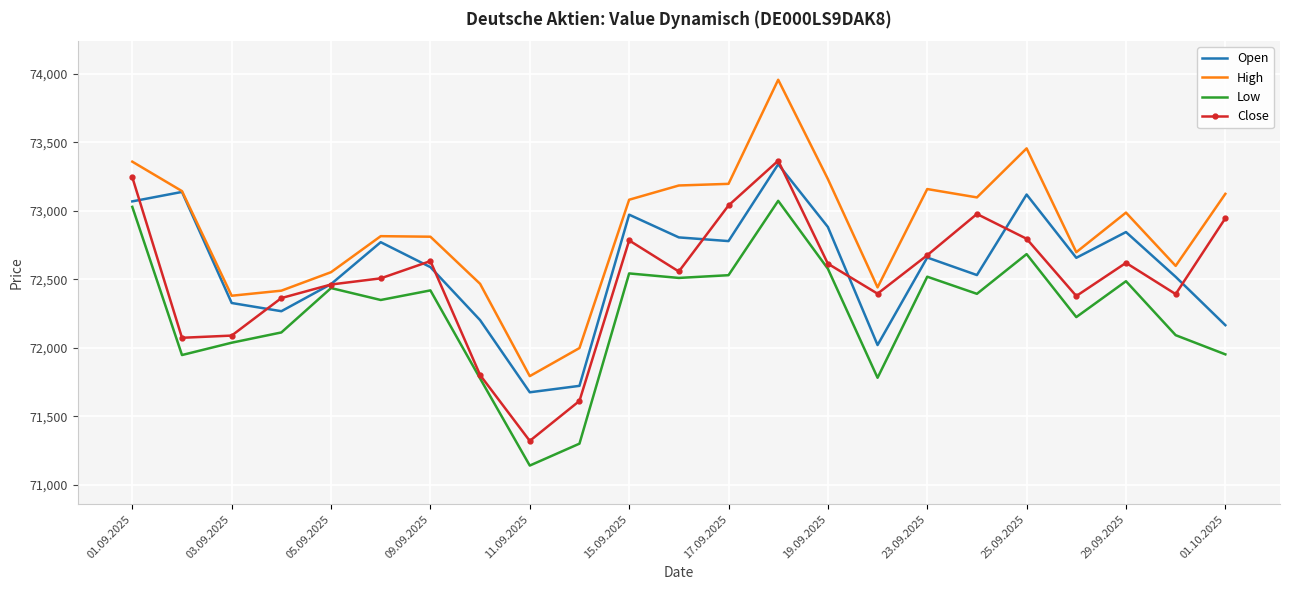

True or false: Open has more than 0 points higher than both neighbors.

True